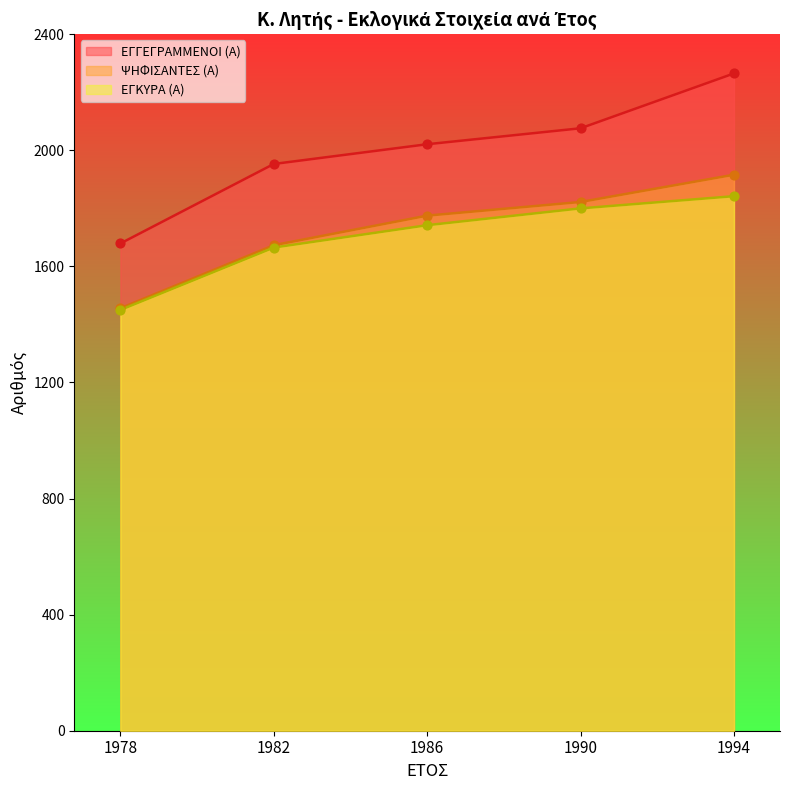

Which series has the largest total across all categories?

ΕΓΓΕΓΡΑΜΜΕΝΟΙ (Α)